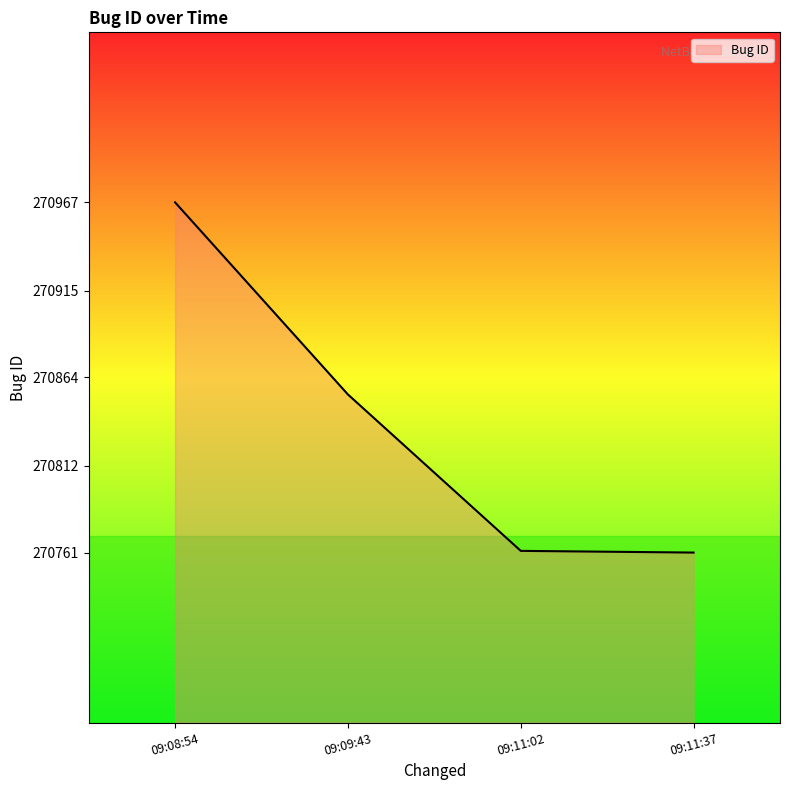

True or false: there are more than 1 points higher than both neighbors.

False